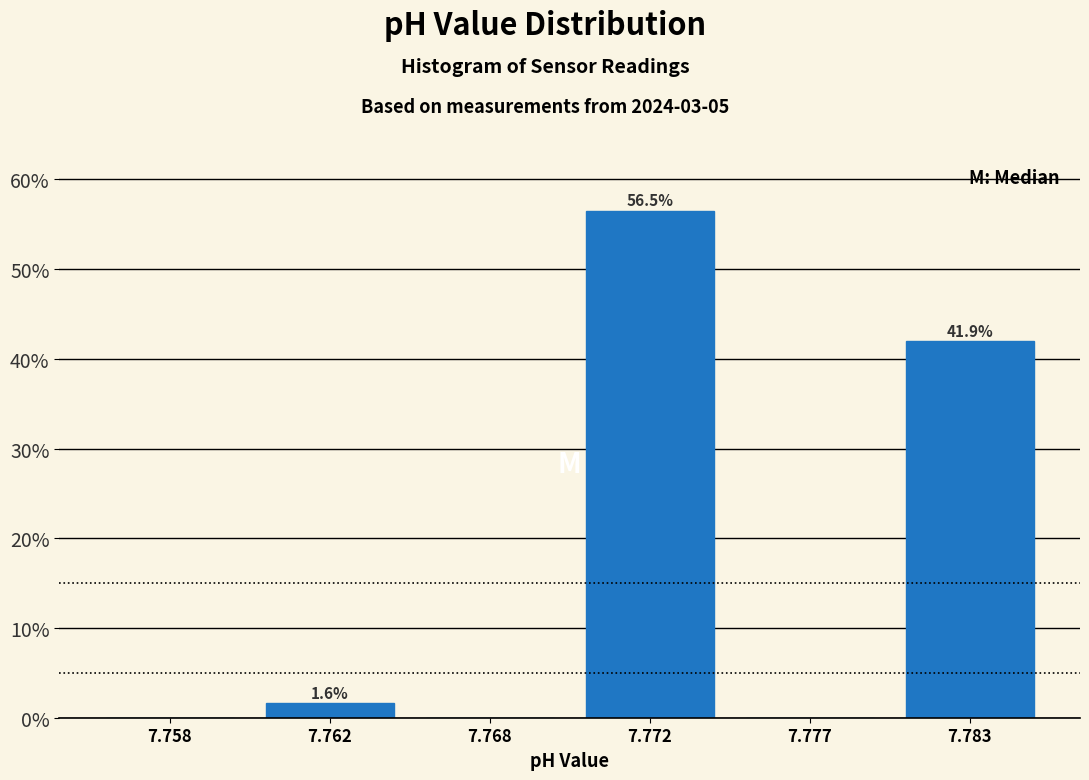

Reading left to right, transcribe all the data shown in this chart.

7.758=0.0	7.762=1.6	7.768=0.0	7.772=56.5	7.777=0.0	7.783=41.9